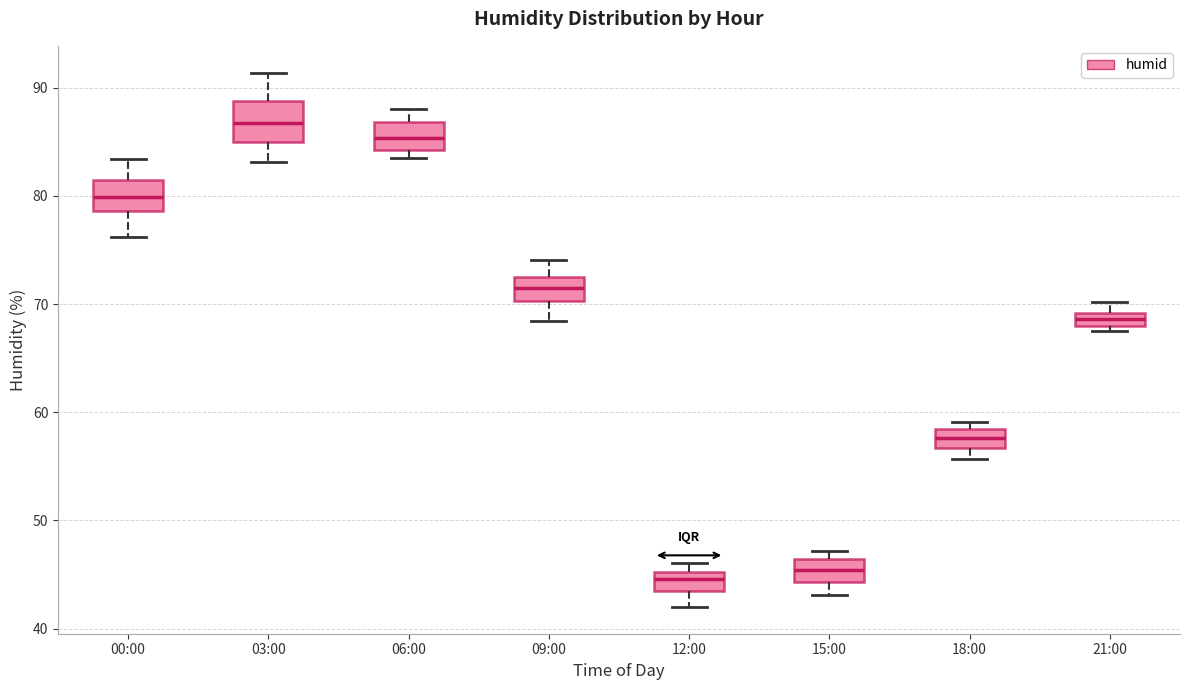

Where does the lower whisker of the box for 18:00 end on the y-axis? The values are not printed on the chart, so give them approximately, as read against the axis.

56